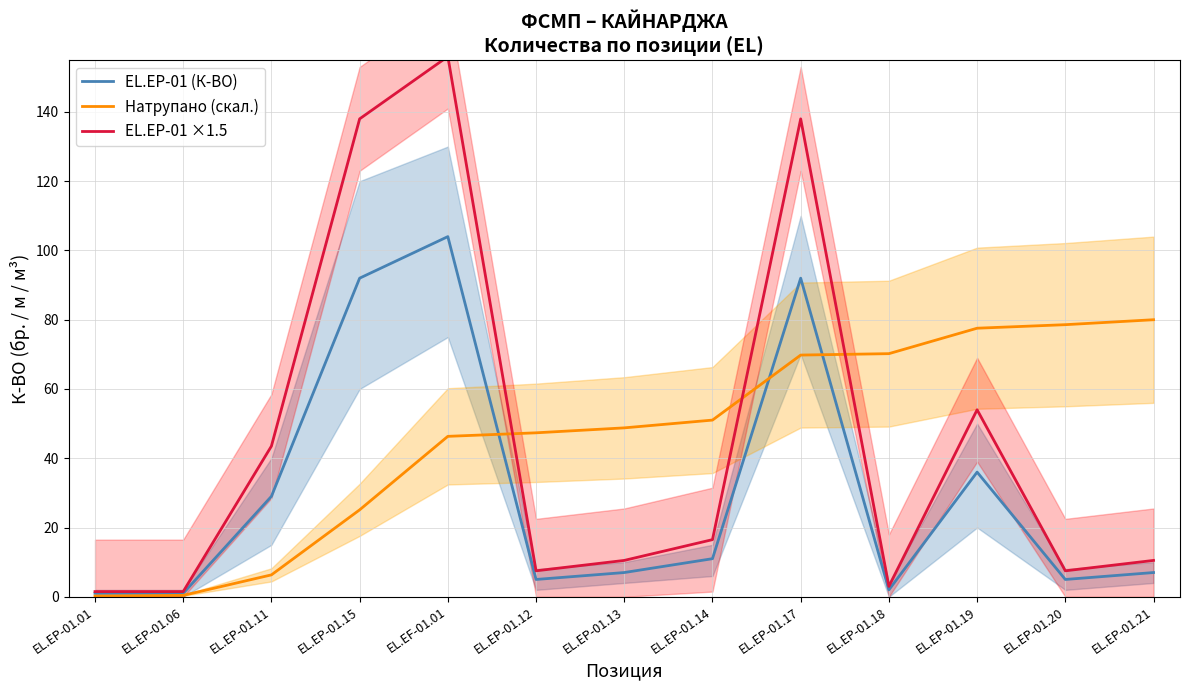

At which label is Натрупано (скал.) closest to 40?

EL.EF-01.01